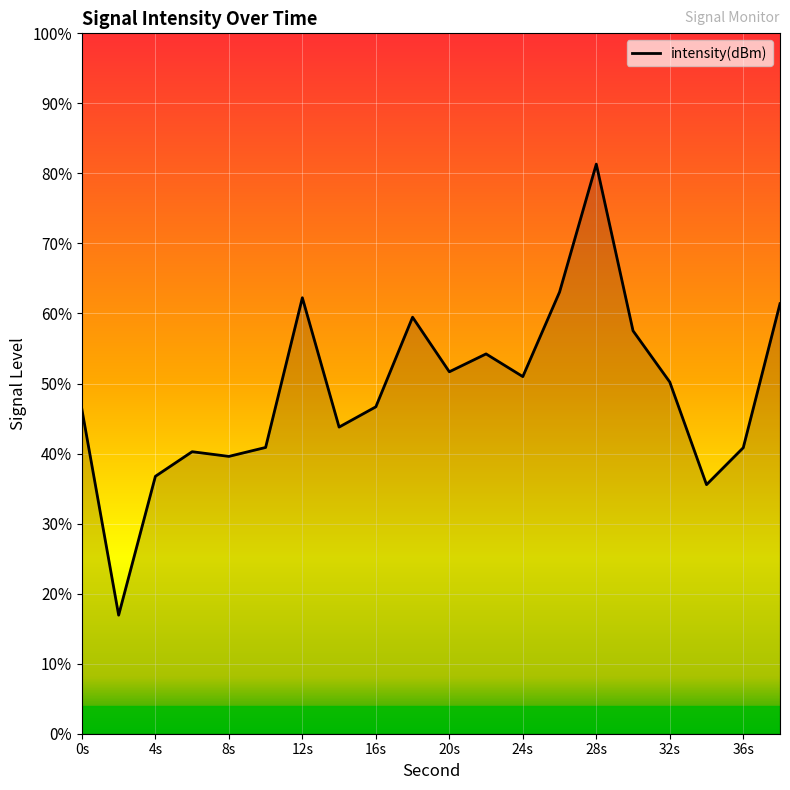

At which category does the chart reach its peak across all series?

28s